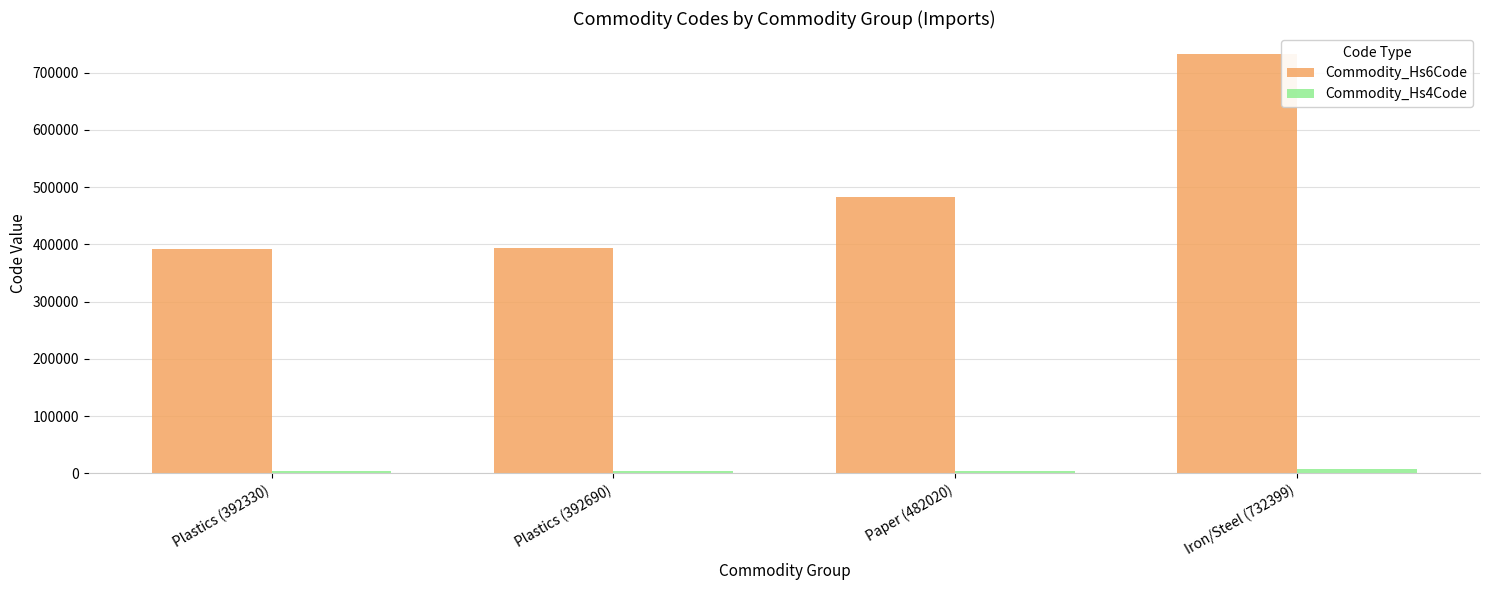

The Commodity_Hs6Code series shows 110689 at Plastics (392330). True or false?

False